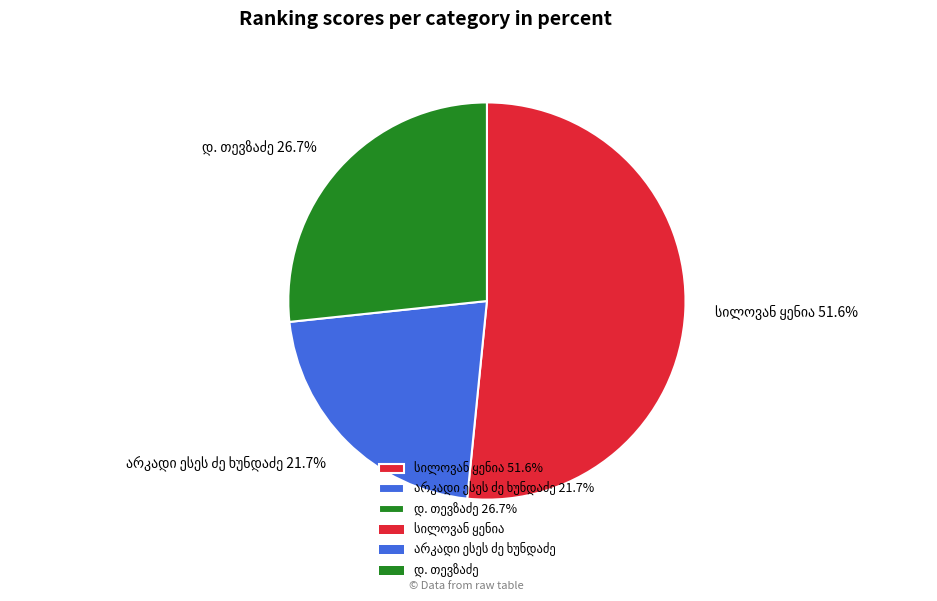

How many segments does this pie chart have?

3